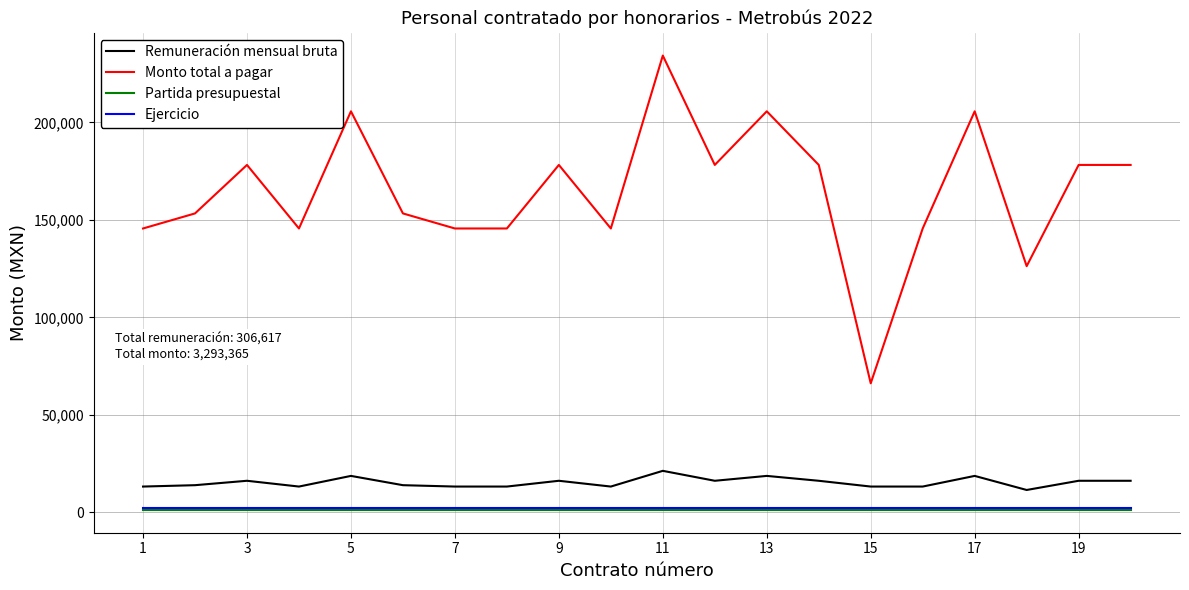

Which series has the widest spread of values?

Monto total a pagar